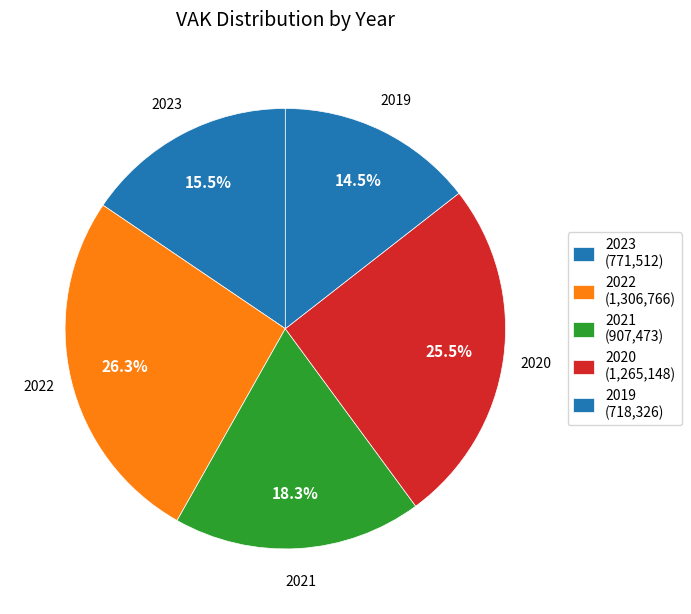

Is there any slice that represents more than half of the pie?

No